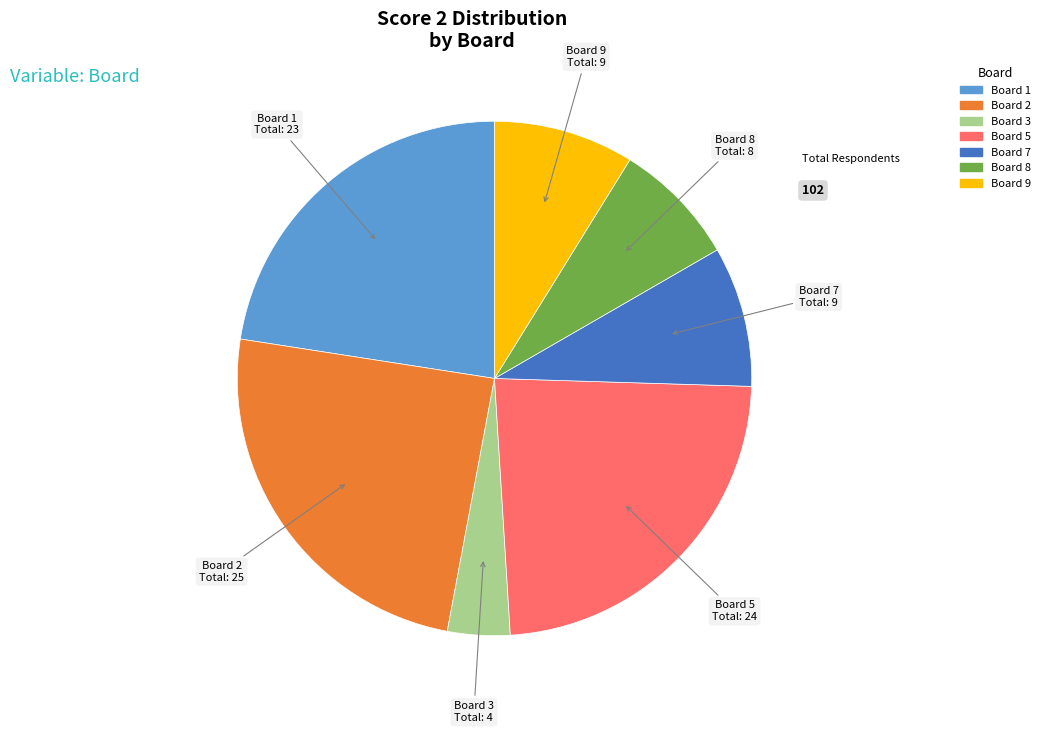

Is there any slice that represents more than half of the pie?

No